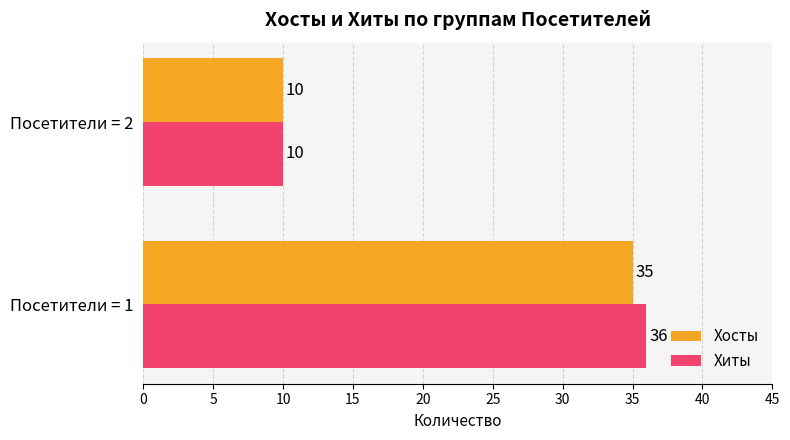

List the series in order of their peak value, lowest first.

Хосты, Хиты